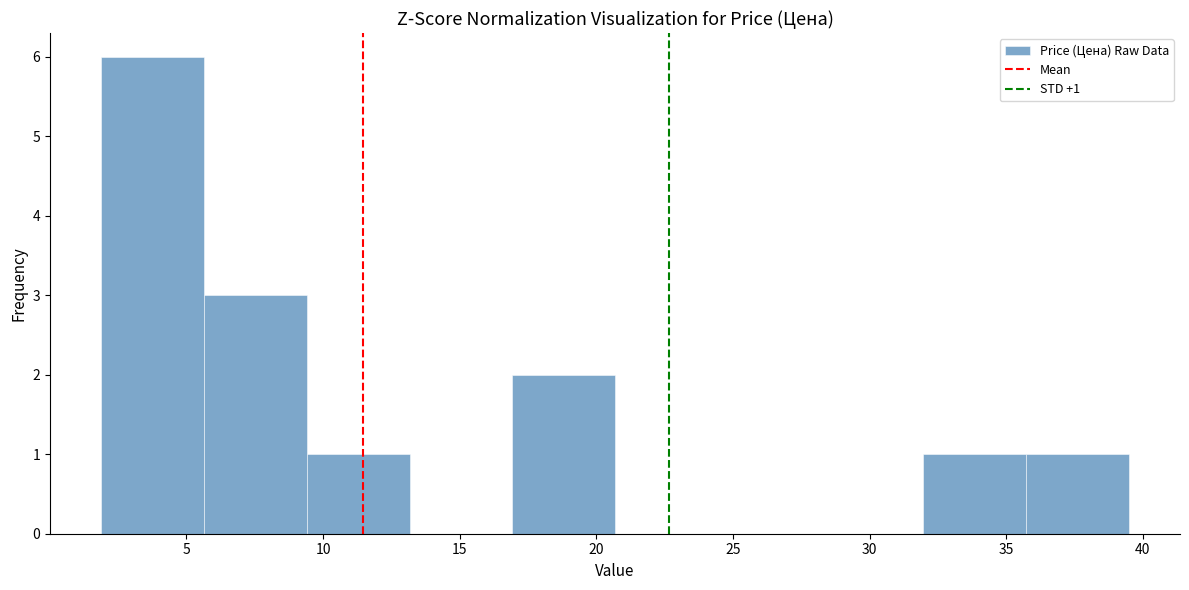

Which range on the x-axis has the tallest bar?

2.0 to 5.5